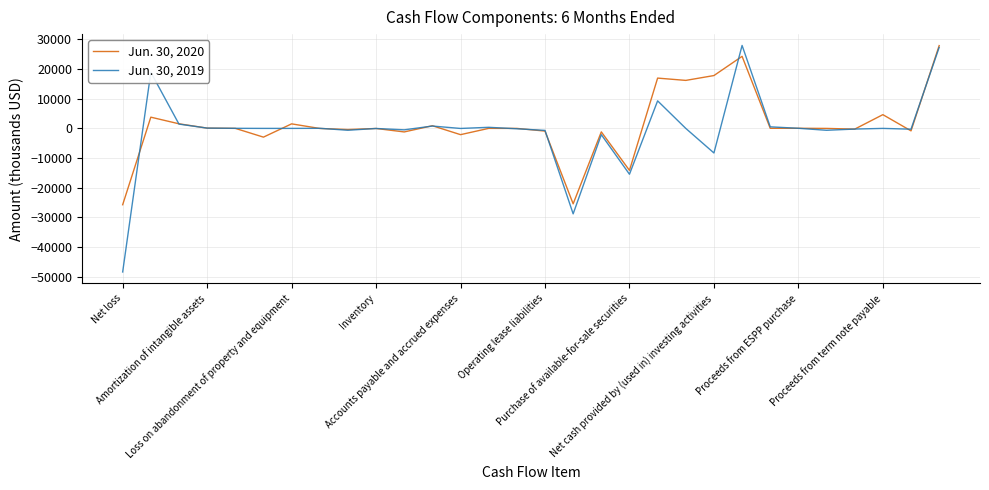

Which series has the widest spread of values?

Jun. 30, 2019